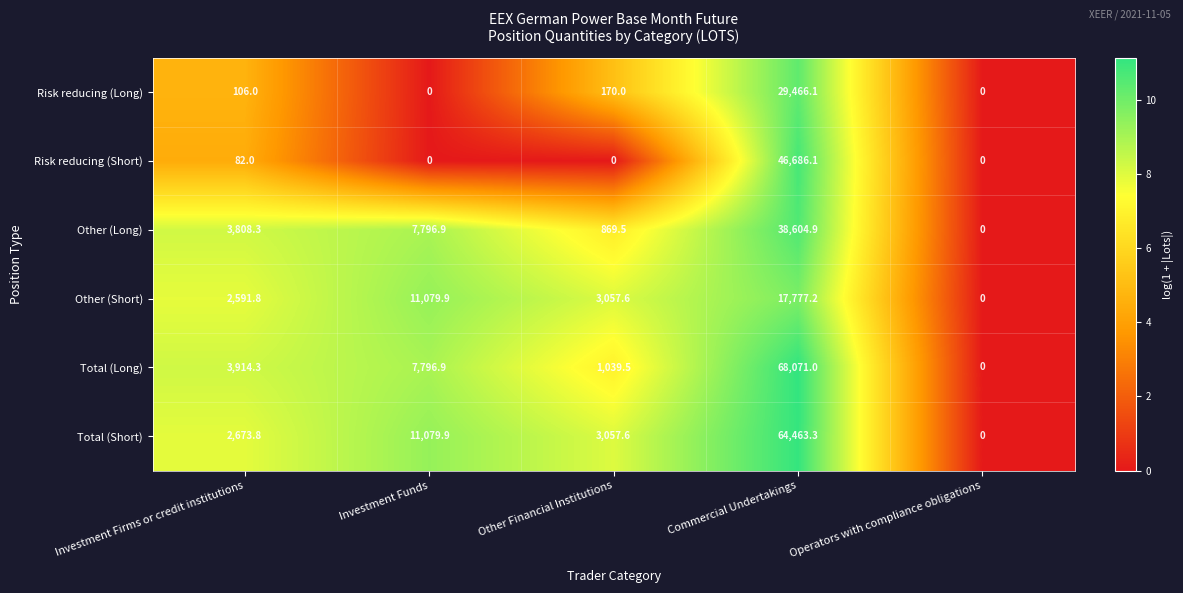

At which label is Total (Short) closest to 32231?

Investment Funds